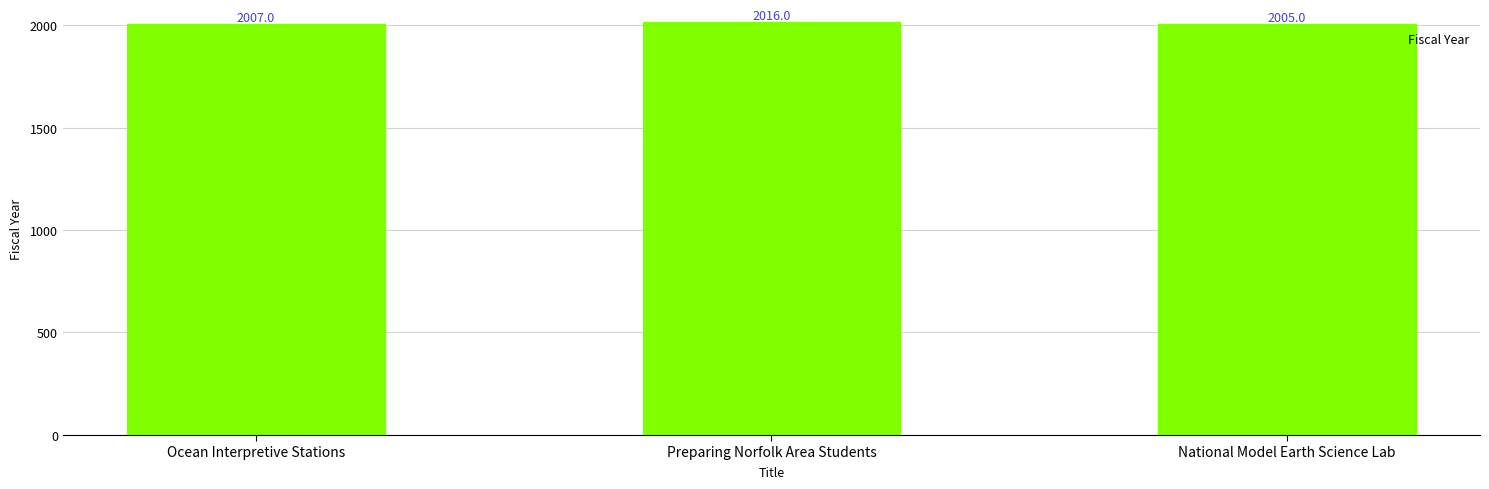

Count the values in the range 2005 to 2016.

3